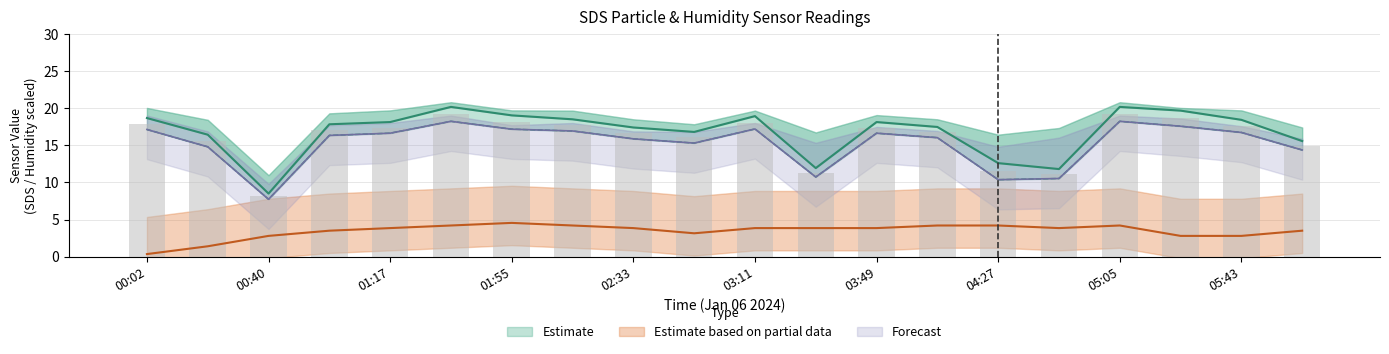

Count the number of data series in this chart.

3